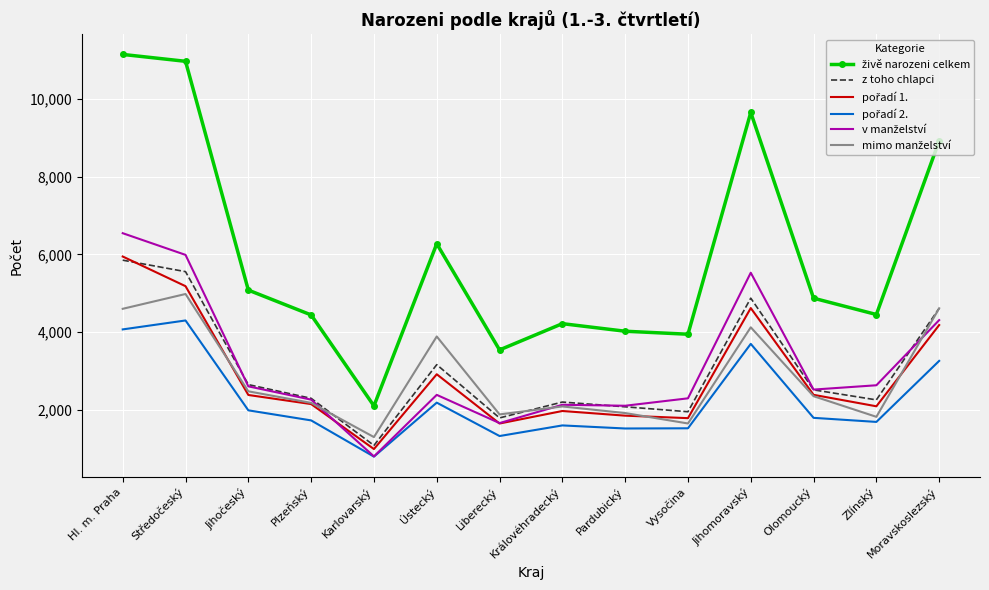

What is the greatest value displayed?

11143